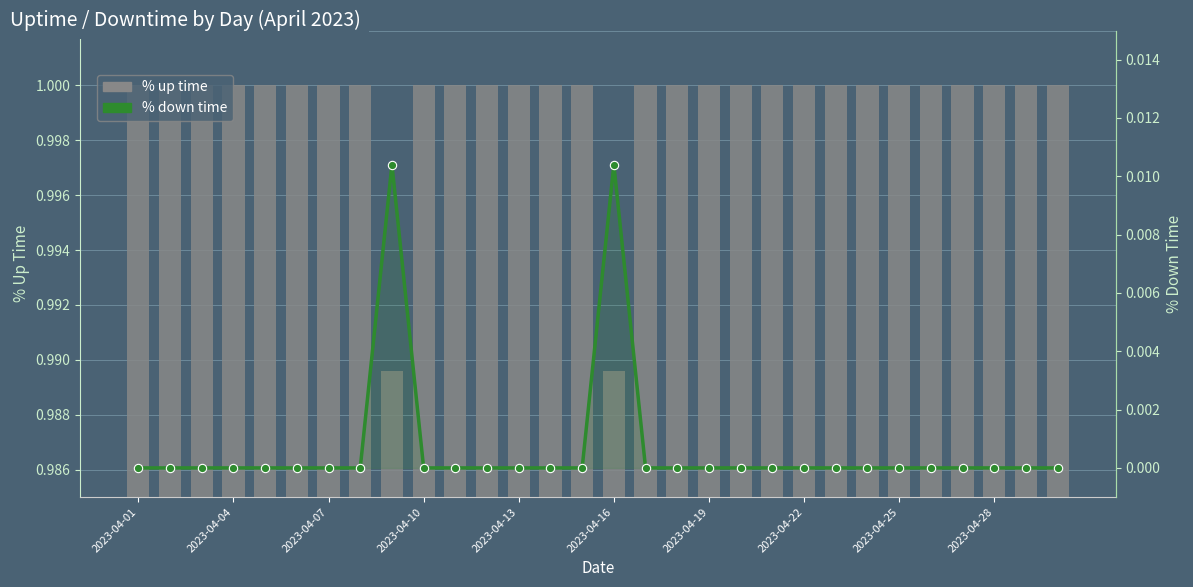

Rank the series by their maximum value, from lowest to highest.

% down time, % up time